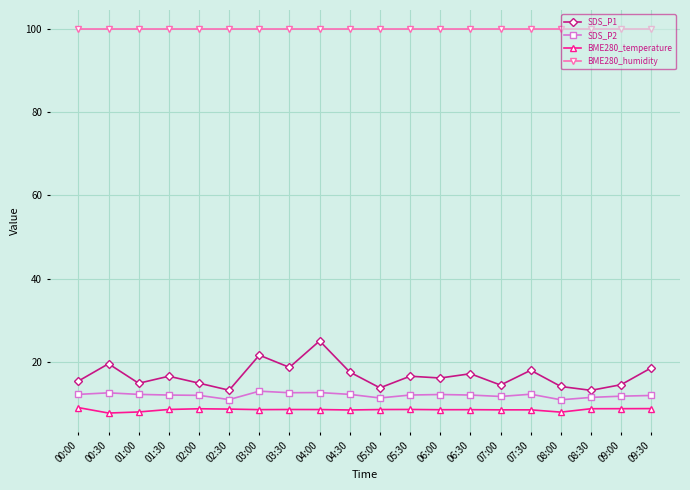

What is the approximate value of BME280_humidity at 06:00?

100.0